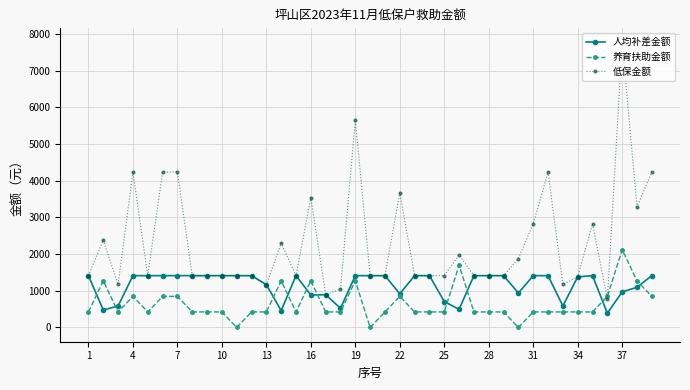

True or false: 低保金额 has more than 2 points higher than both neighbors.

True